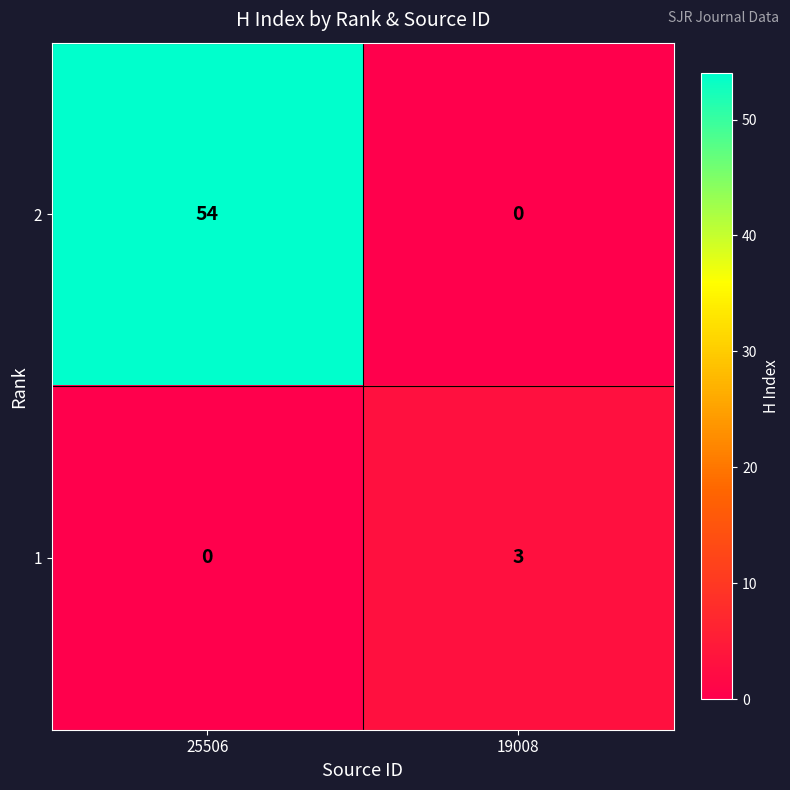

How many positive values does the 1 series have?

1